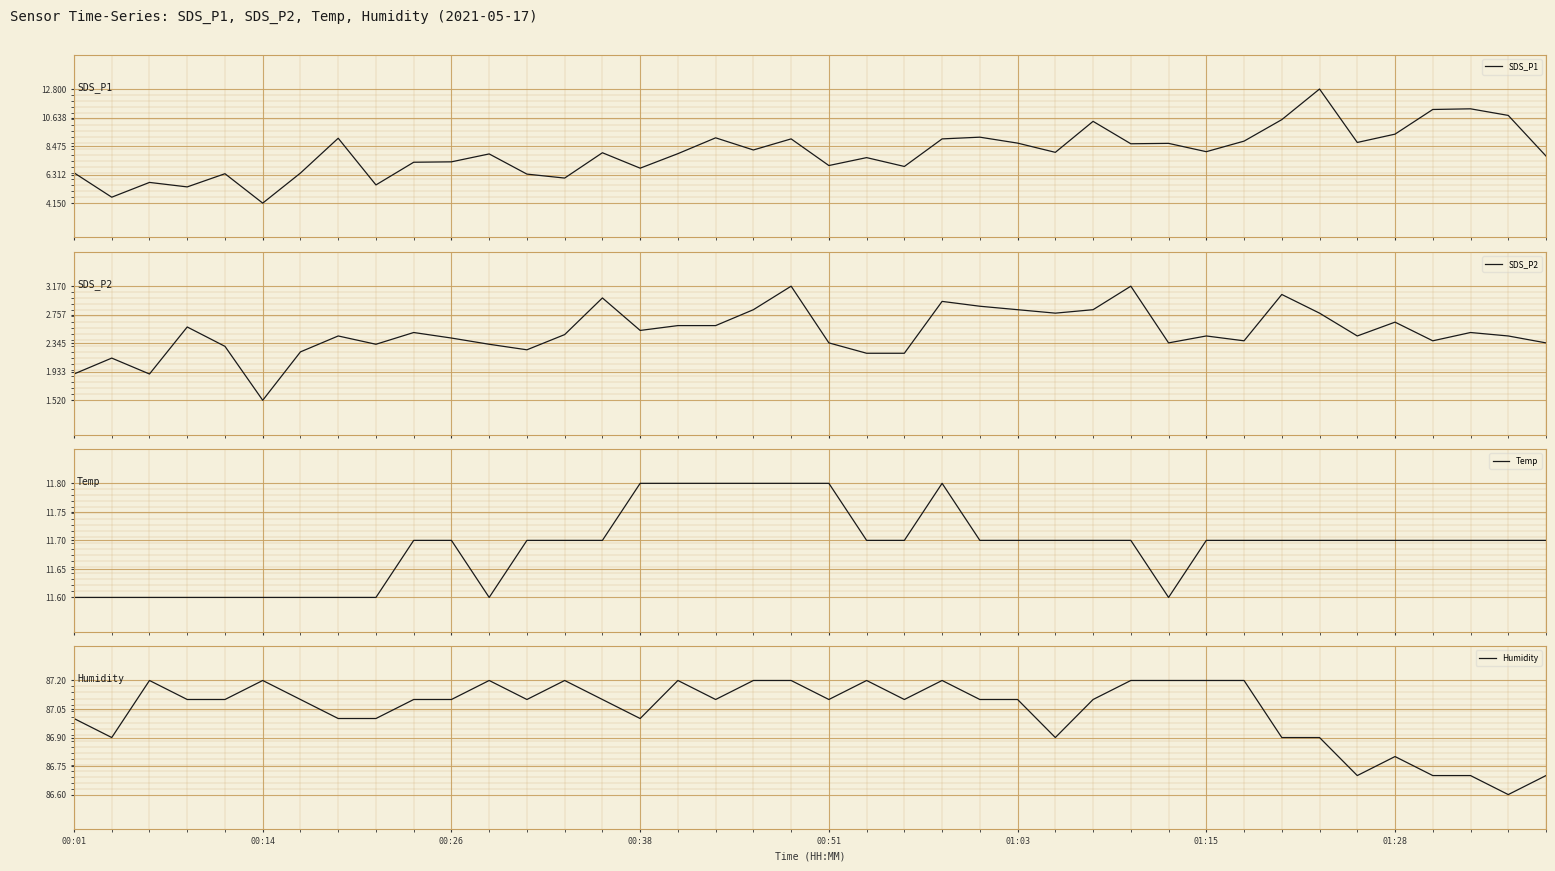

What is the greatest value displayed?

87.2